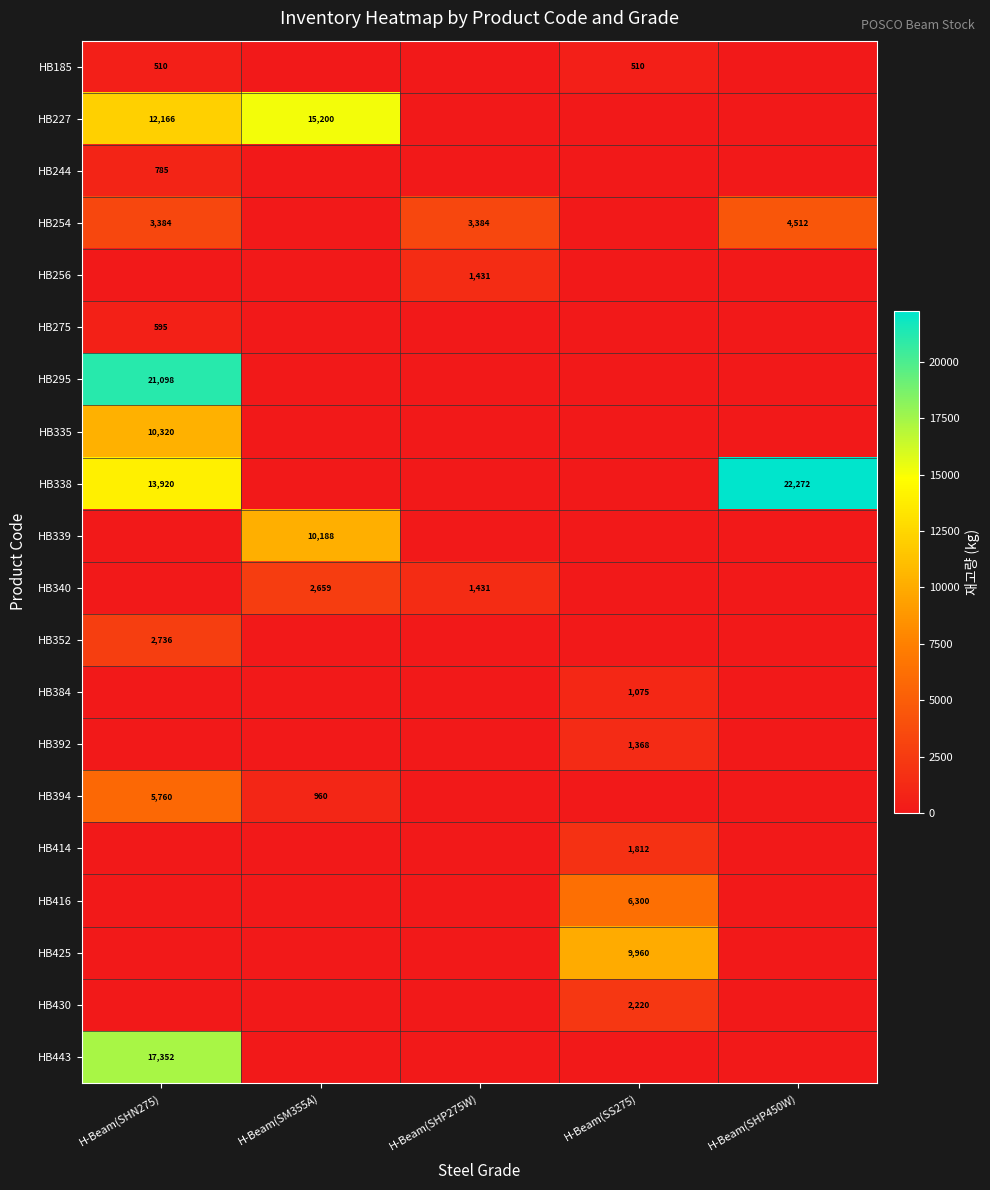

What is the difference between the highest and lowest values at H-Beam(SHP450W)?

22272